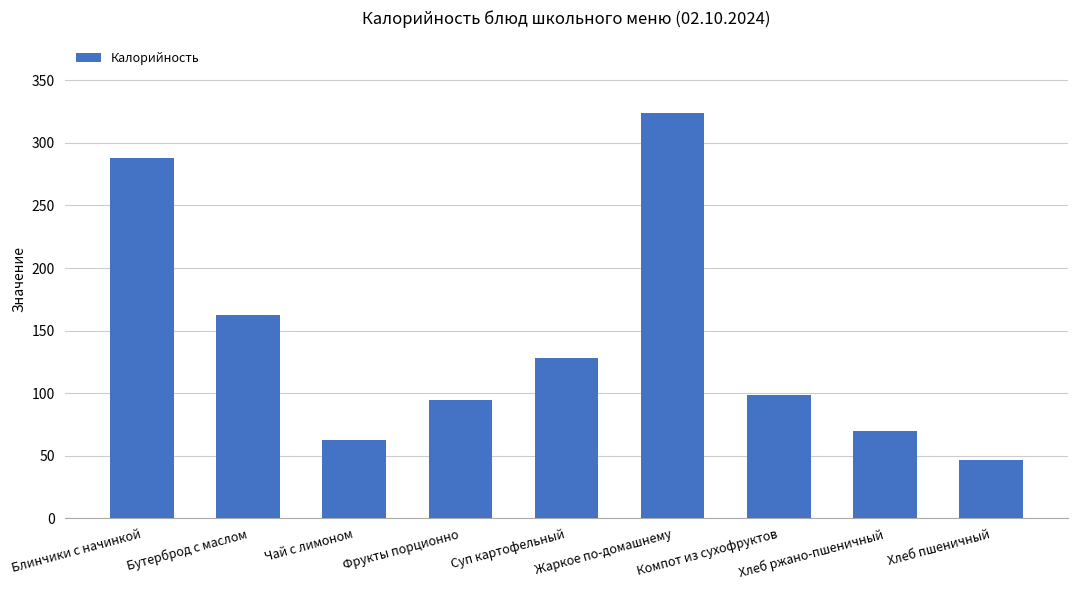

Does the chart contain stacked bars?

No